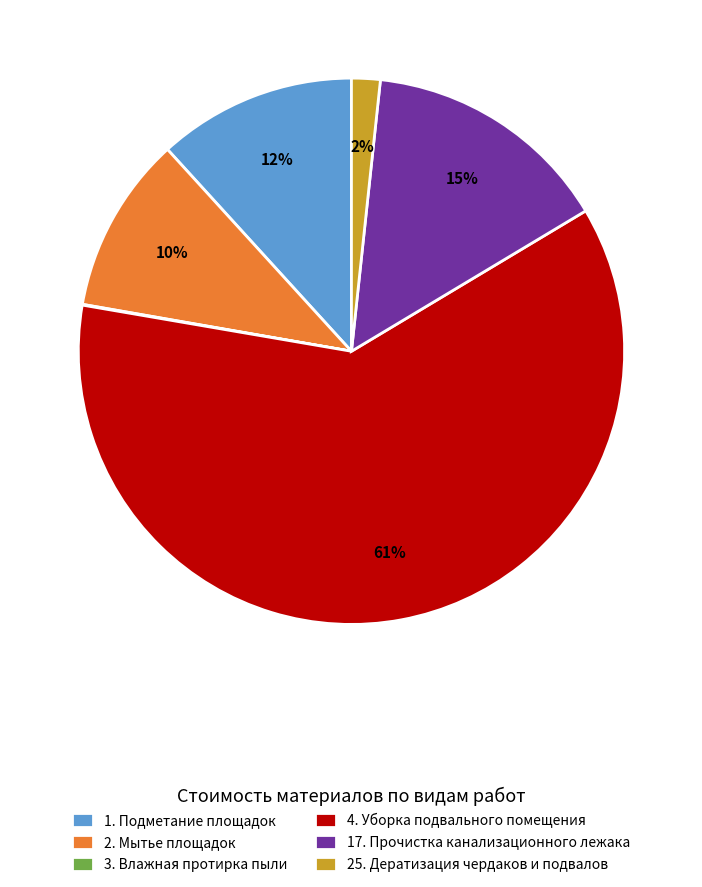

What is the largest slice in the pie chart?

4. Уборка подвального помещения